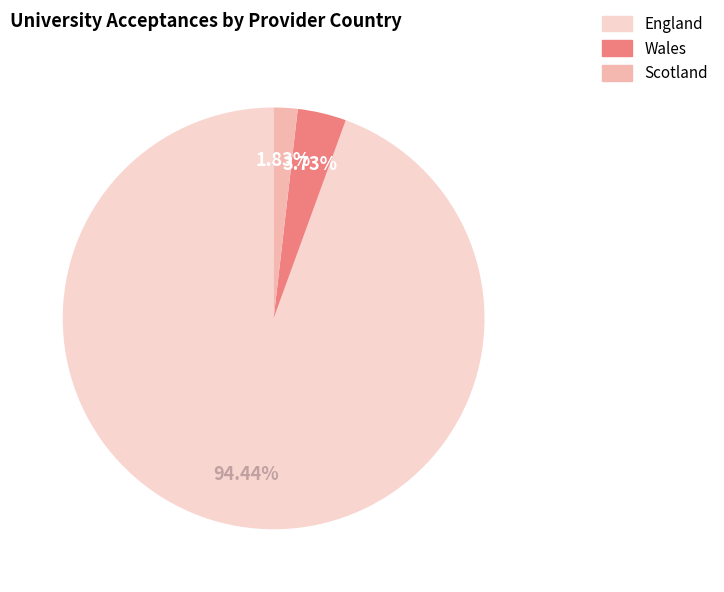

Is there any slice that represents more than half of the pie?

Yes